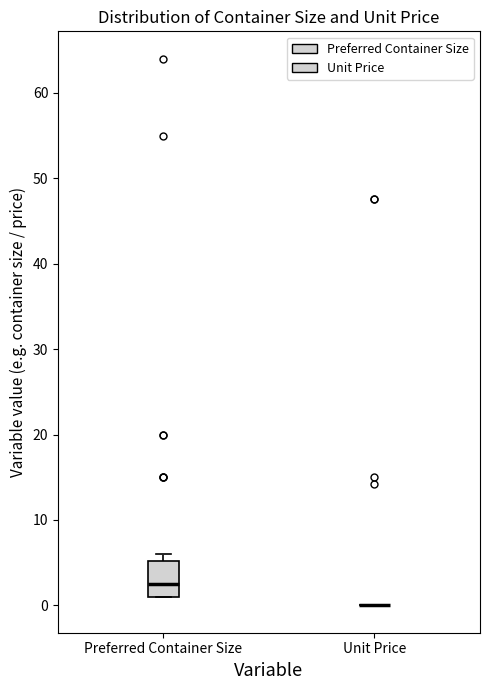

Which box is the tallest, from its lower edge to its upper edge?

Preferred Container Size